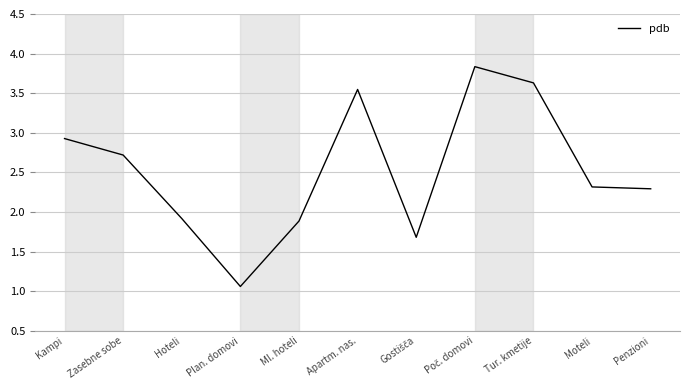

The chart shows a value of 3.6 at Tur. kmetije. True or false?

True